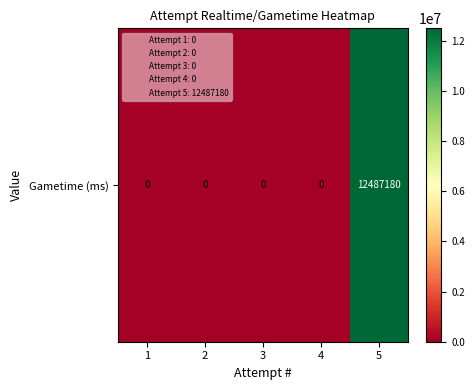

What is the greatest value displayed?

12487180